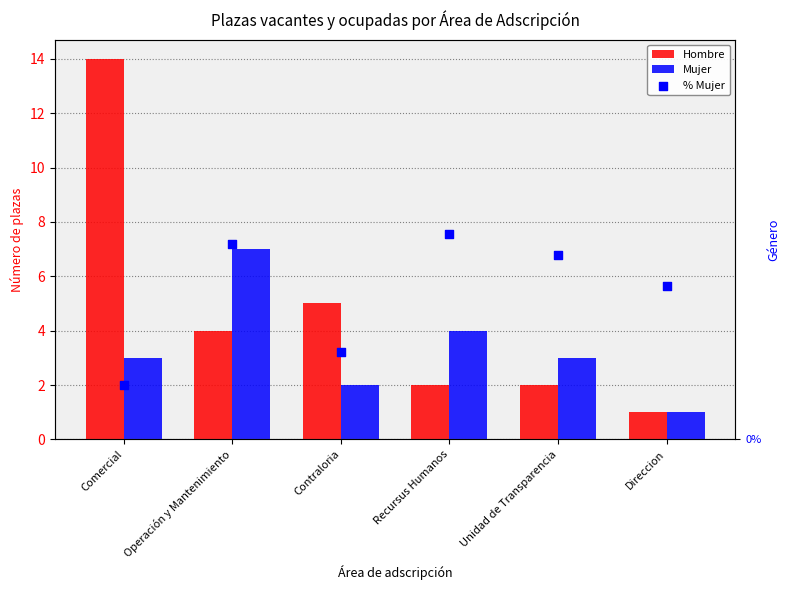

What are all the series names shown in the legend?

Hombre, Mujer, % Mujer